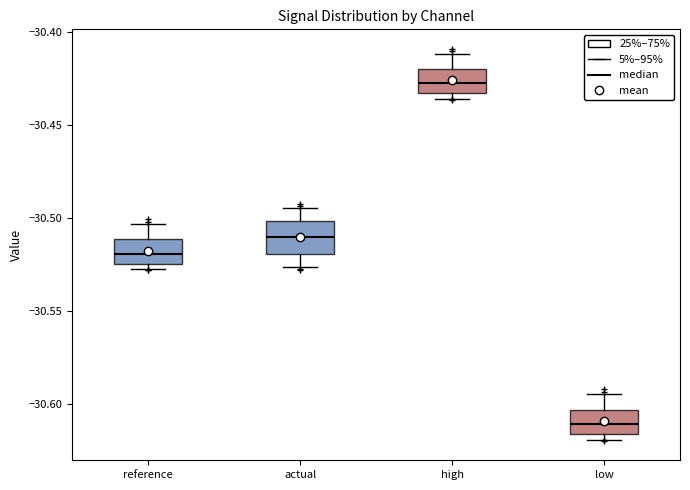

Which box has the highest median line?

high